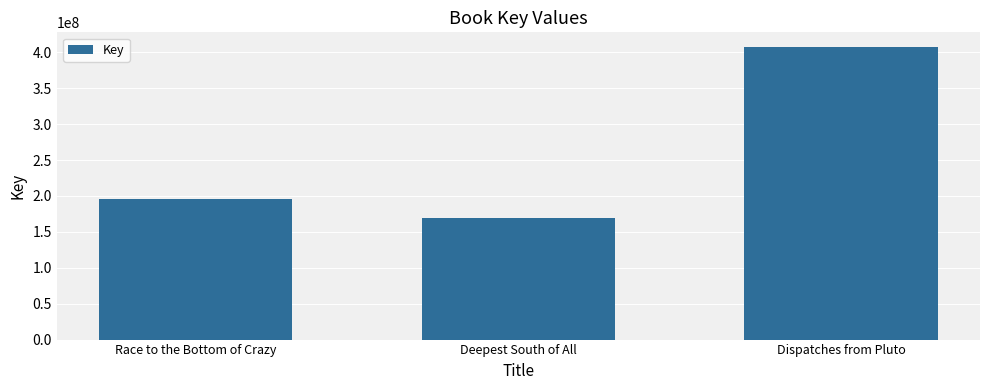

List the labels in order of value, smallest first.

Deepest South of All, Race to the Bottom of Crazy, Dispatches from Pluto